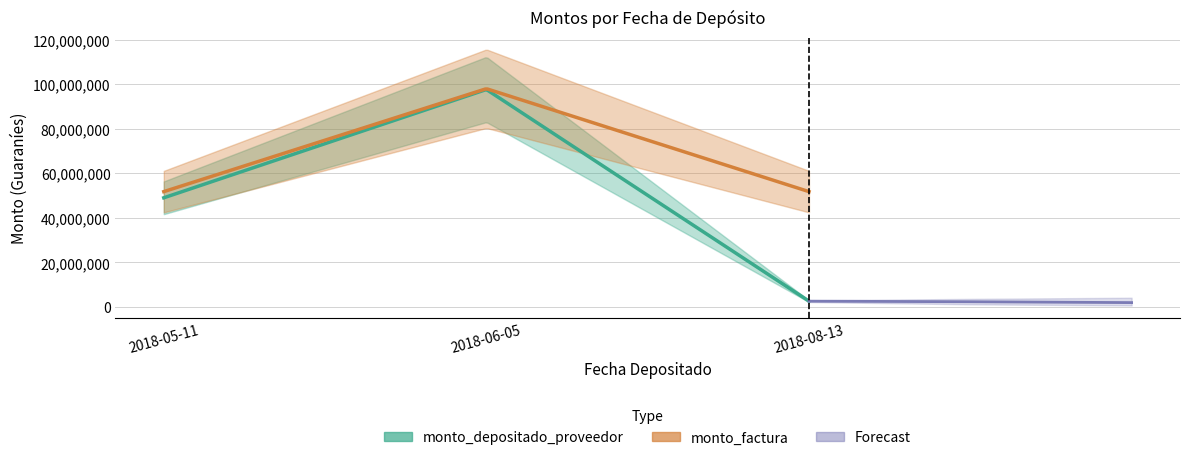

What is the highest value of the monto_factura series?

98000000